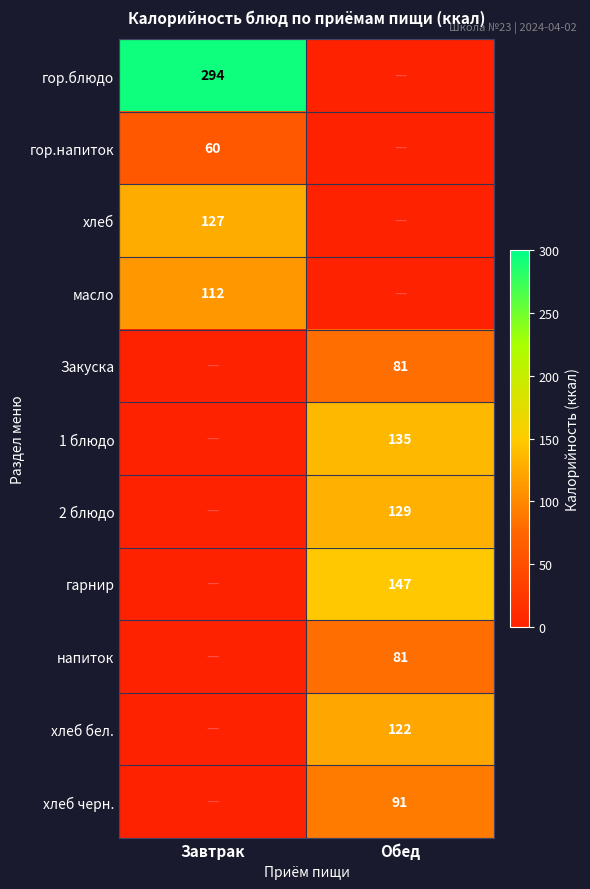

At how many categories does at least one series exceed 101?

2